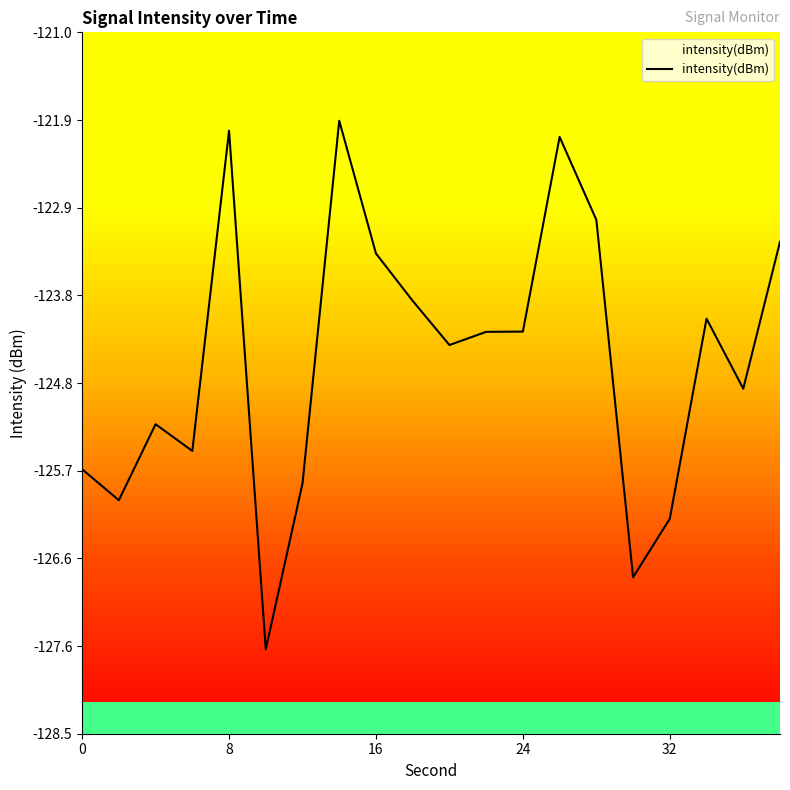

What is the difference between the maximum and minimum values?

5.7